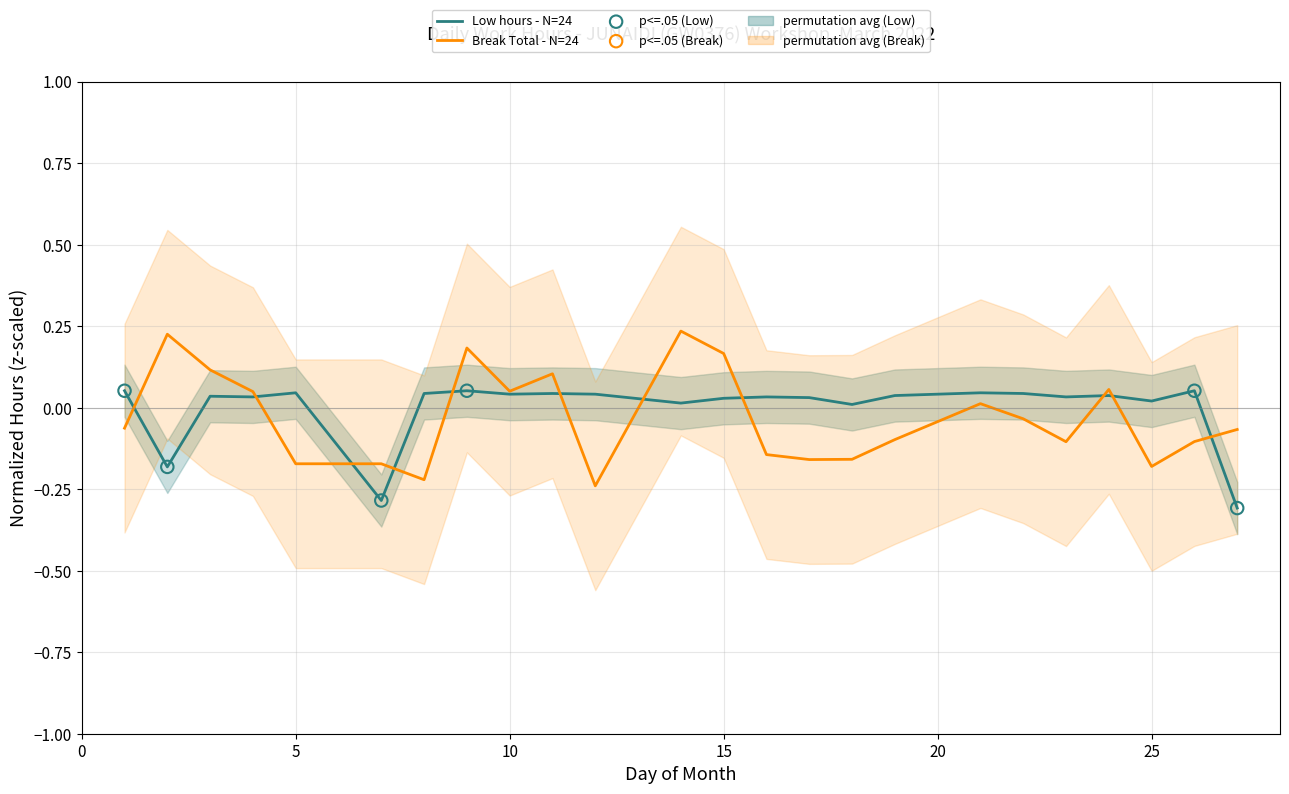

Between 14 and 21, which is larger?

21